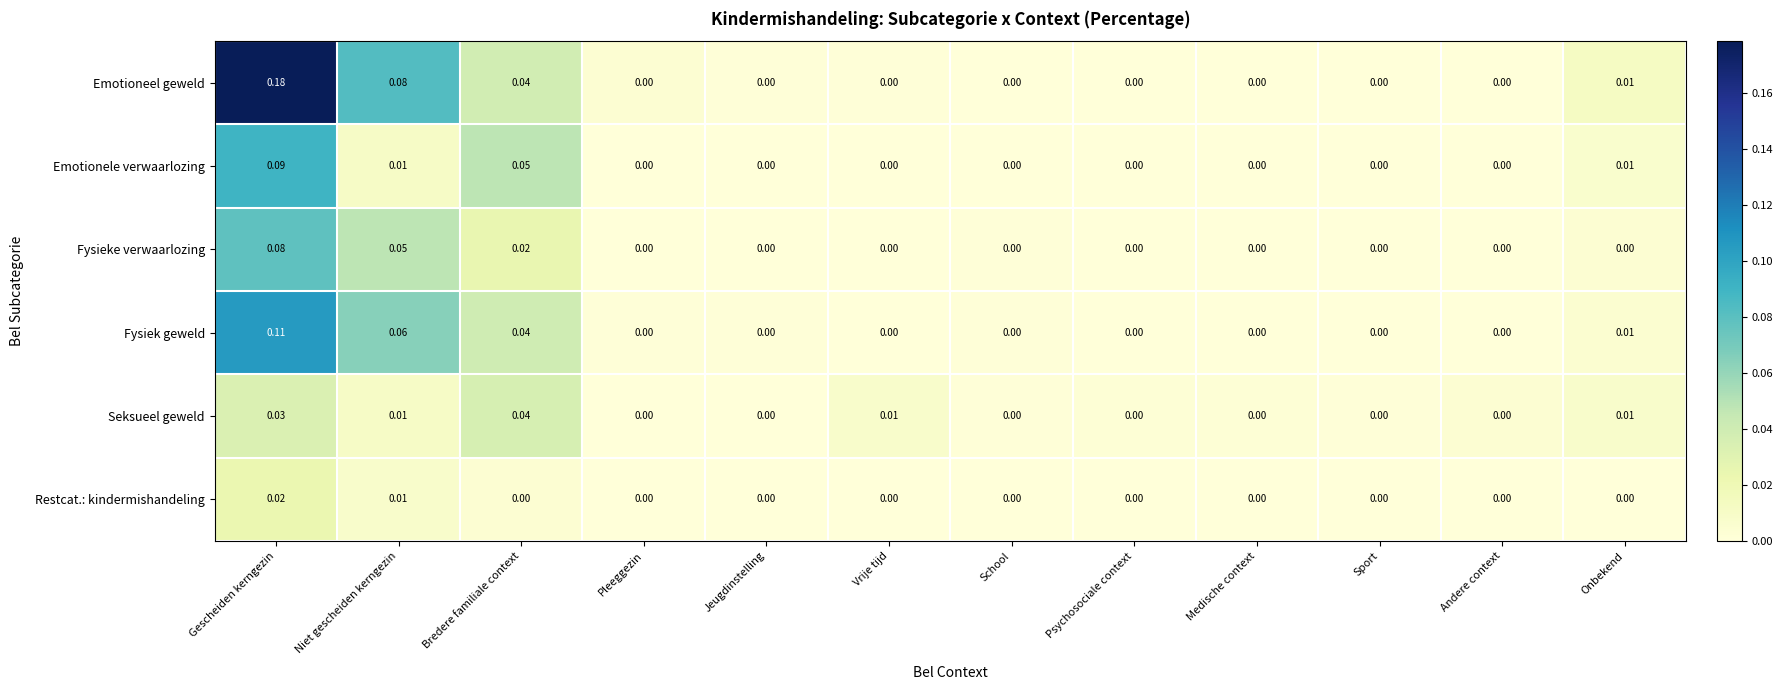

At which category is the sum across all series the highest?

Gescheiden kerngezin